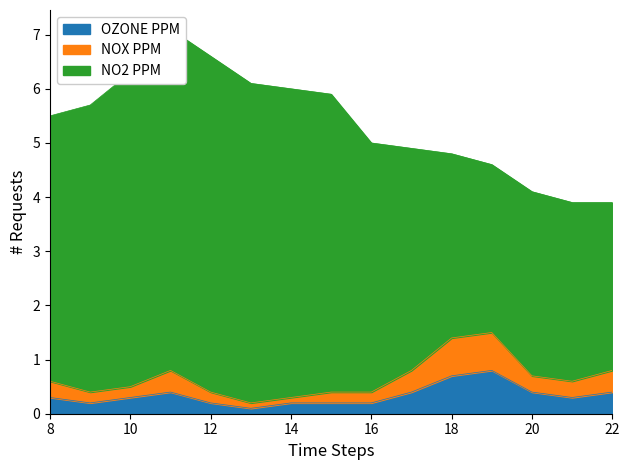

The value of OZONE PPM at 8 is 0.3. True or false?

True